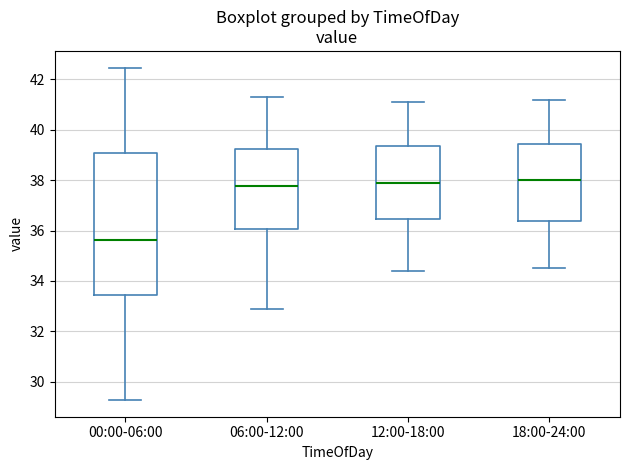

Where is the lower edge of the box for 06:00-12:00 on the y-axis? The values are not printed on the chart, so give them approximately, as read against the axis.

36.0